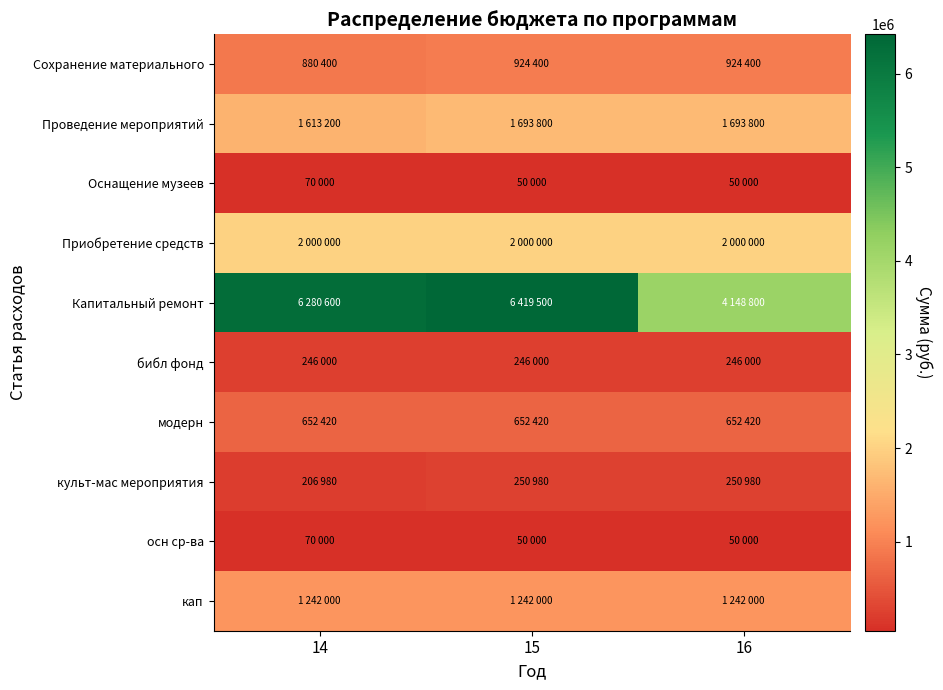

Reading left to right, list all the values displayed in this chart.

Сохранение материального: 14=880400	15=924400	16=924400
Проведение мероприятий: 14=1613200	15=1693800	16=1693800
Оснащение музеев: 14=70000	15=50000	16=50000
Приобретение средств: 14=2000000	15=2000000	16=2000000
Капитальный ремонт: 14=6280600	15=6419500	16=4148800
библ фонд: 14=246000	15=246000	16=246000
модерн: 14=652420	15=652420	16=652420
культ-мас мероприятия: 14=206980	15=250980	16=250980
осн ср-ва: 14=70000	15=50000	16=50000
кап: 14=1242000	15=1242000	16=1242000